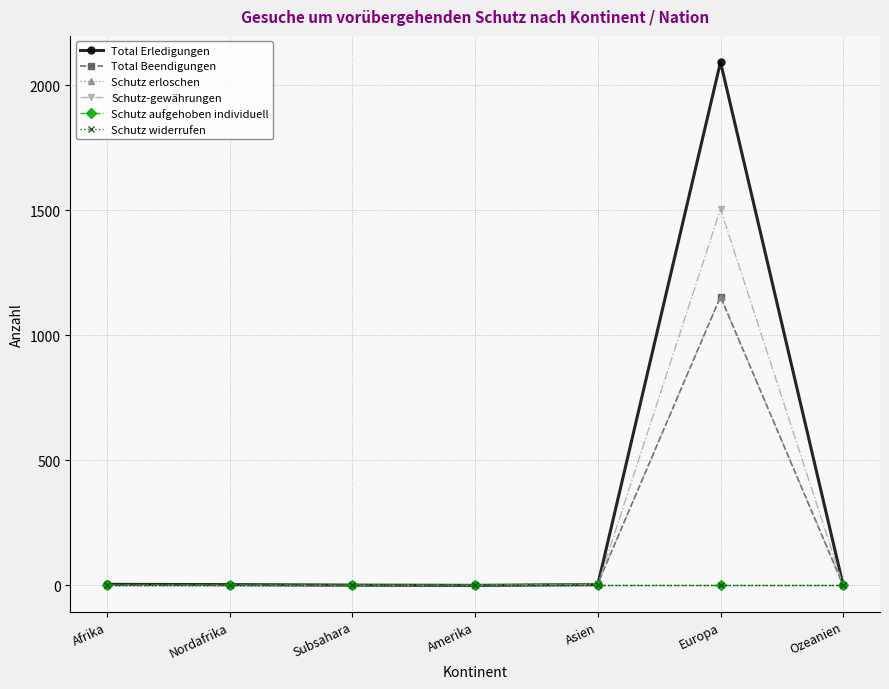

True or false: Schutz aufgehoben individuell and Schutz erloschen cross at least once.

False